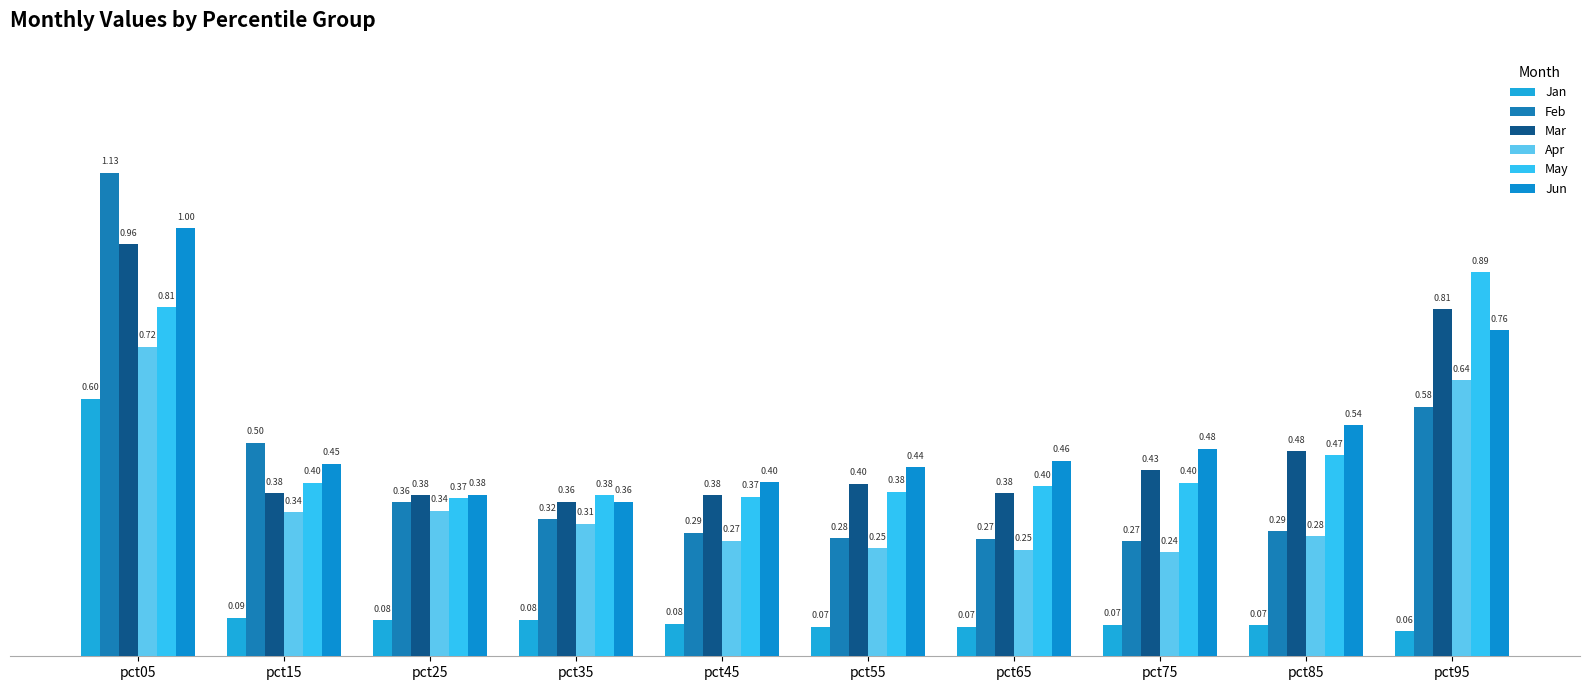

Which series has the largest total across all categories?

Jun